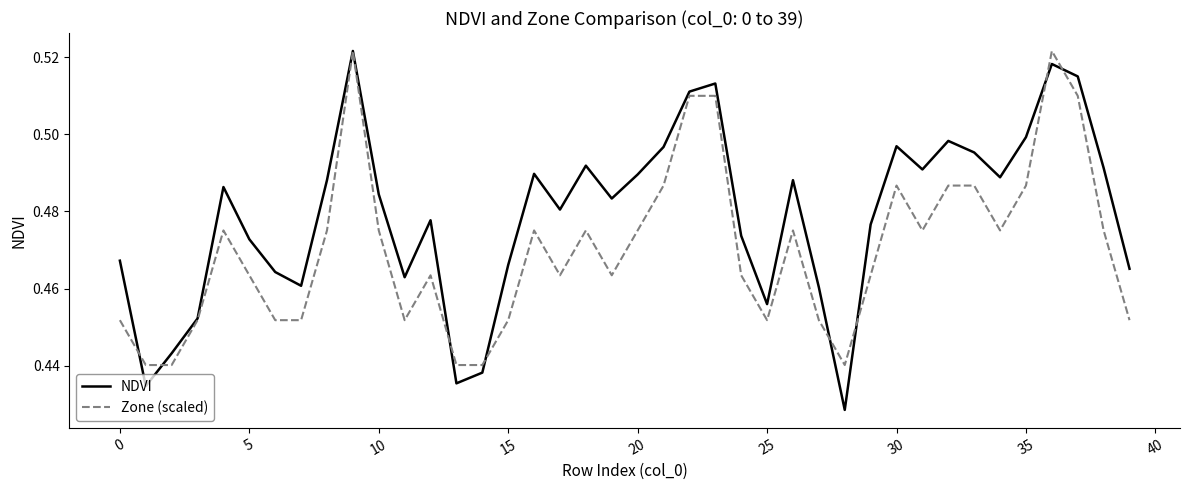

Which series has the largest range (max minus min)?

NDVI